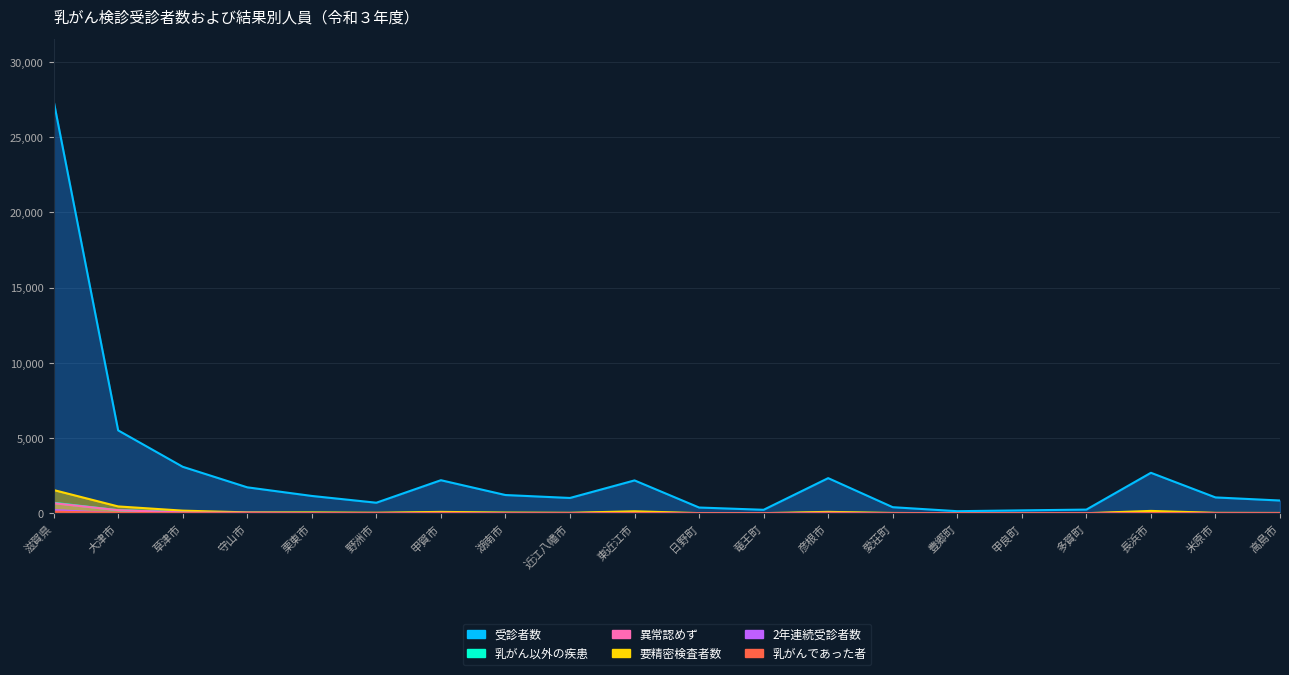

What is the maximum value for 乳がん以外の疾患?

704